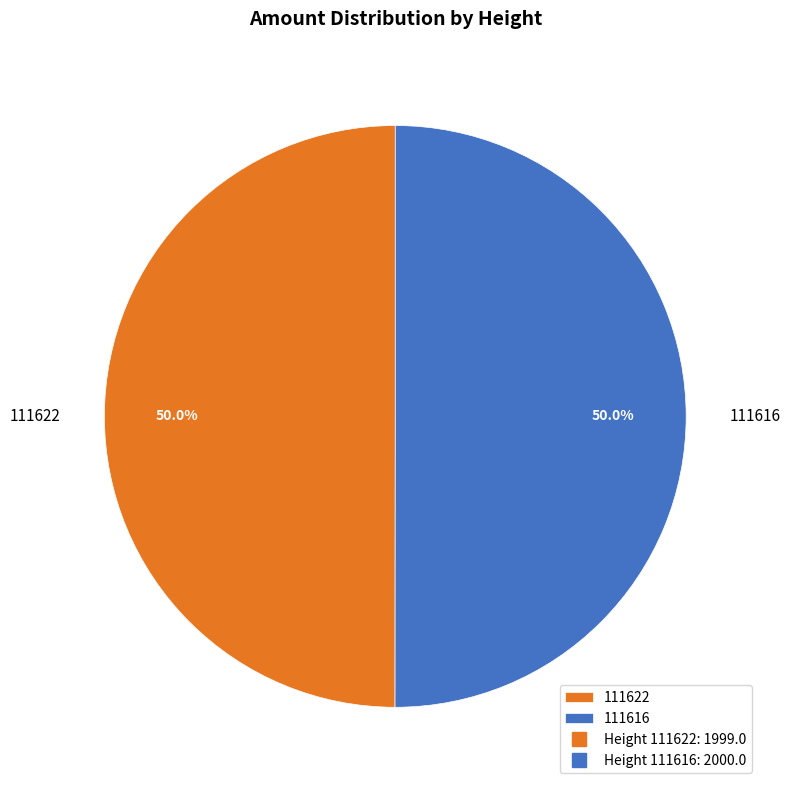

Combined, do 111616 and 111622 account for over 50%?

Yes